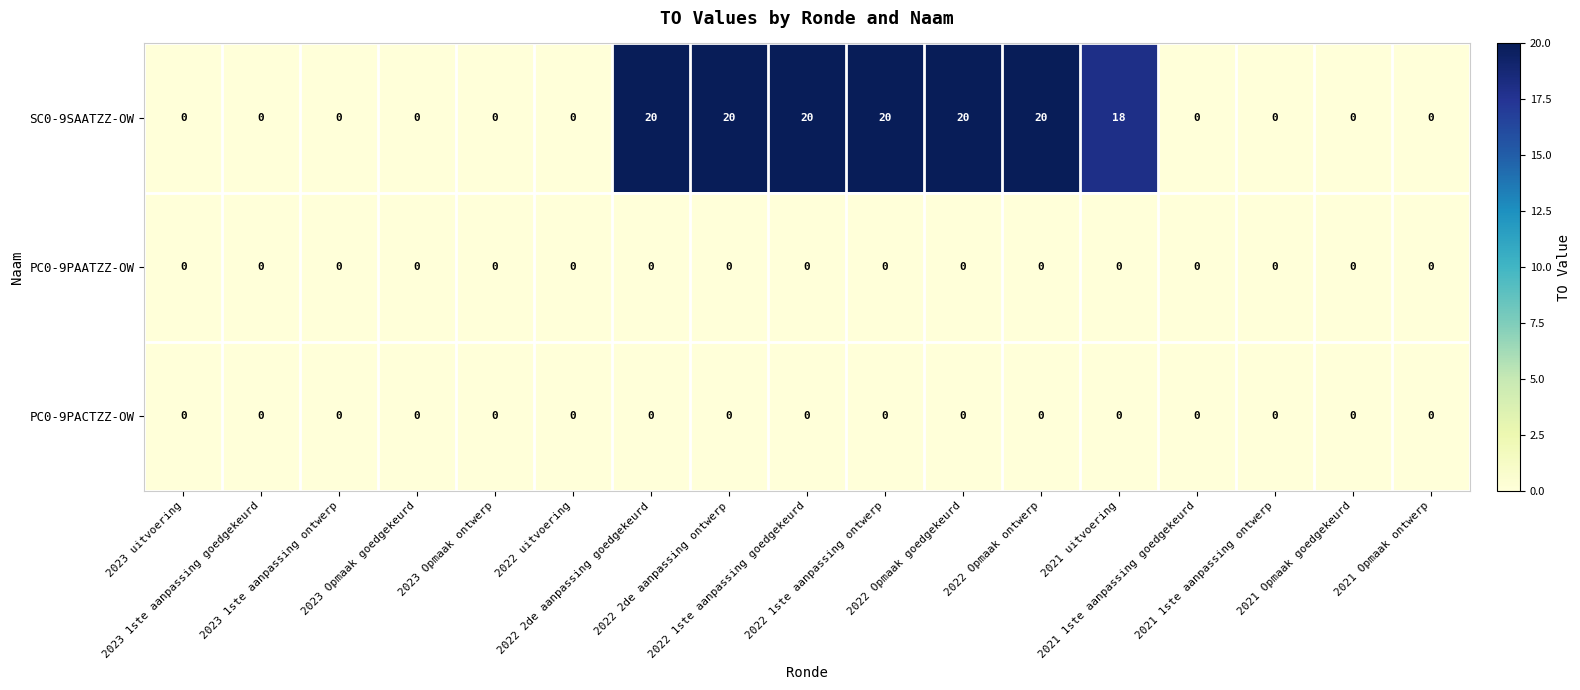

What is the average value of the SC0-9SAATZZ-OW series?

8